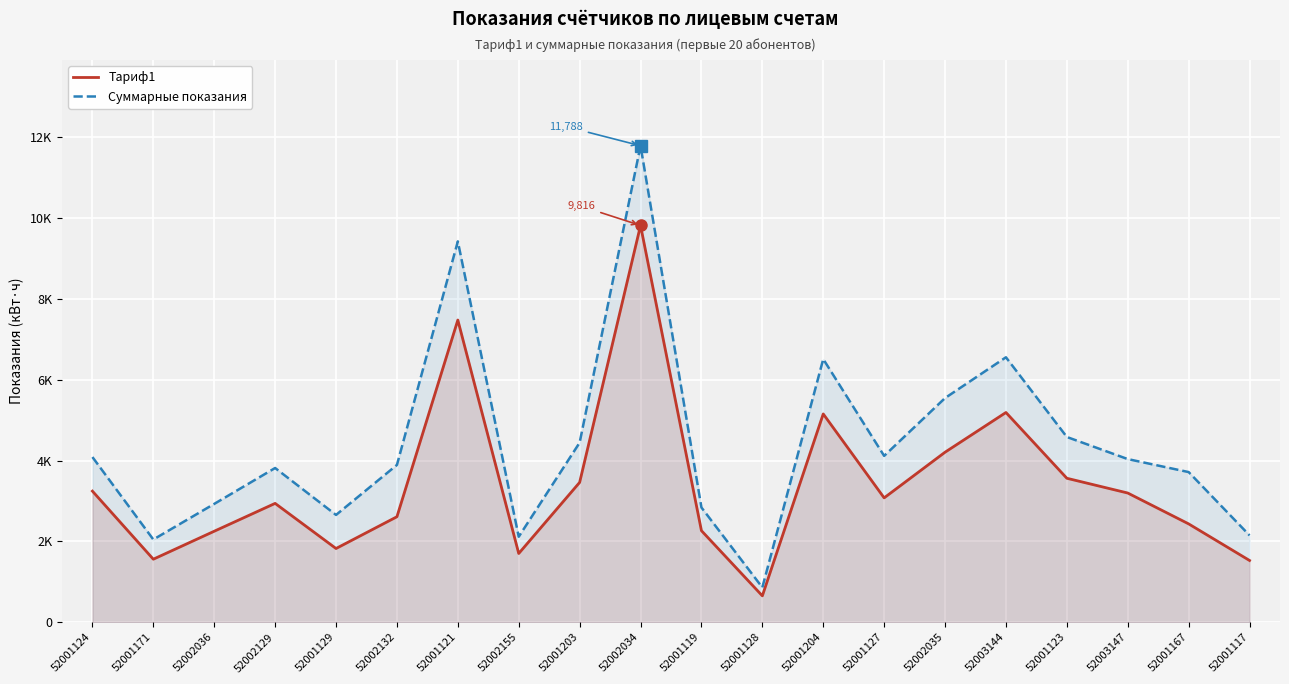

The value of Суммарные показания at 52002034 is 8112.7. True or false?

False